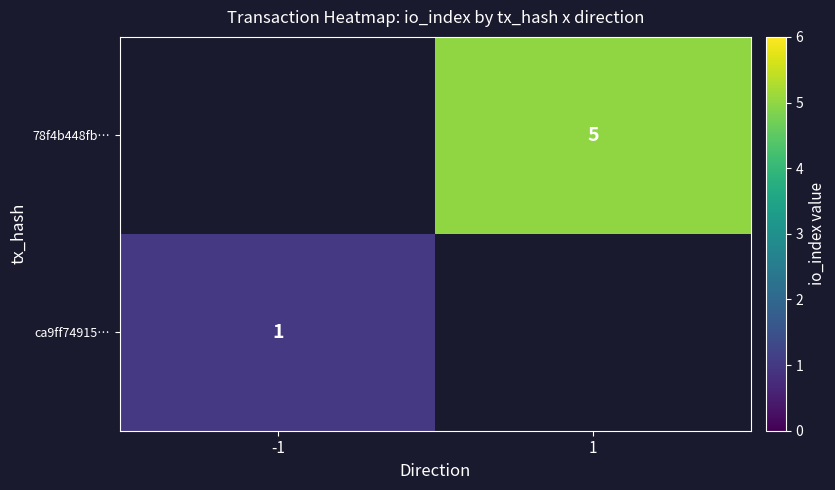

Count the number of data series in this chart.

2